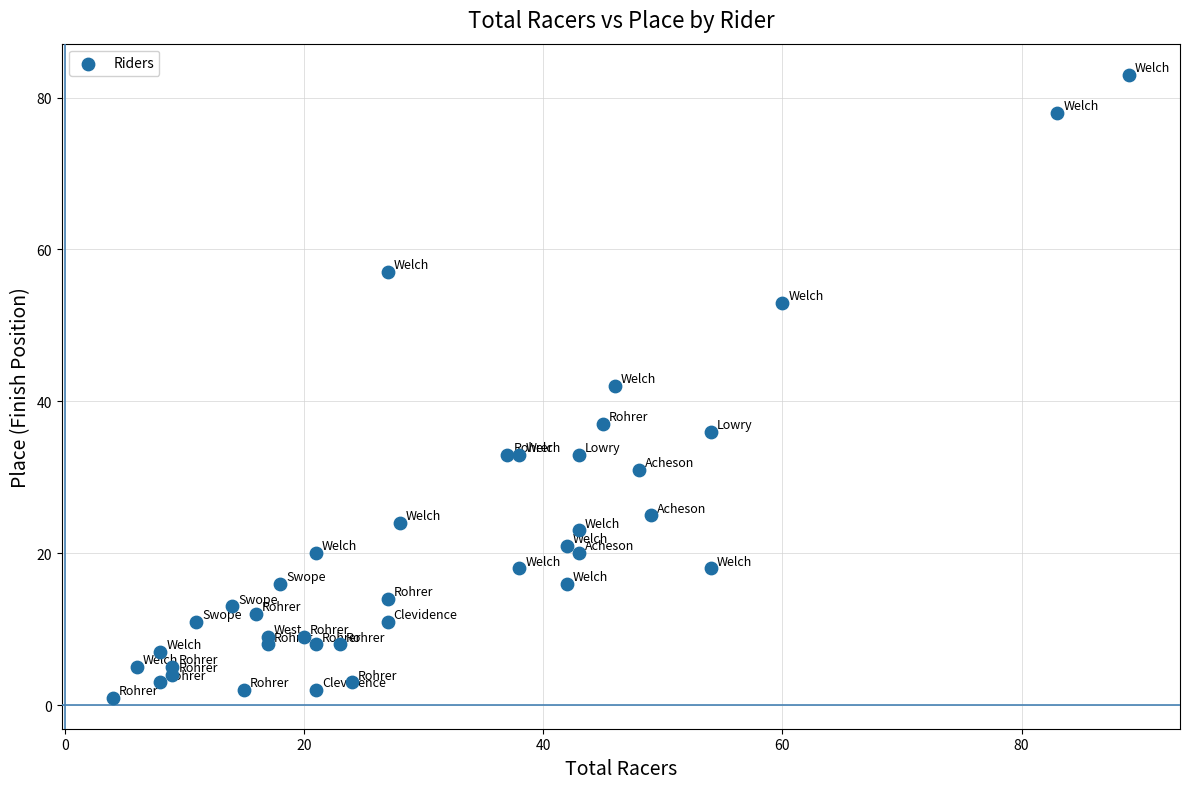

What is the range of X values (max minus min)?

85